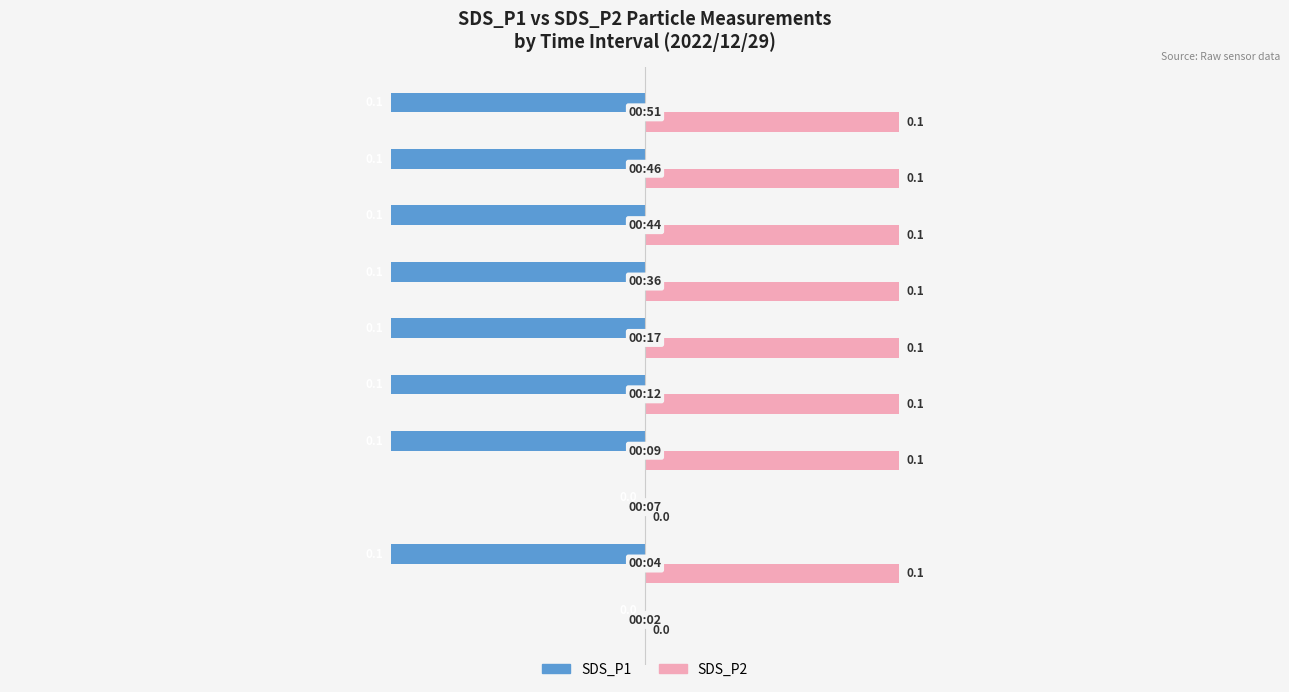

What is the sum of all SDS_P2 values?

0.8